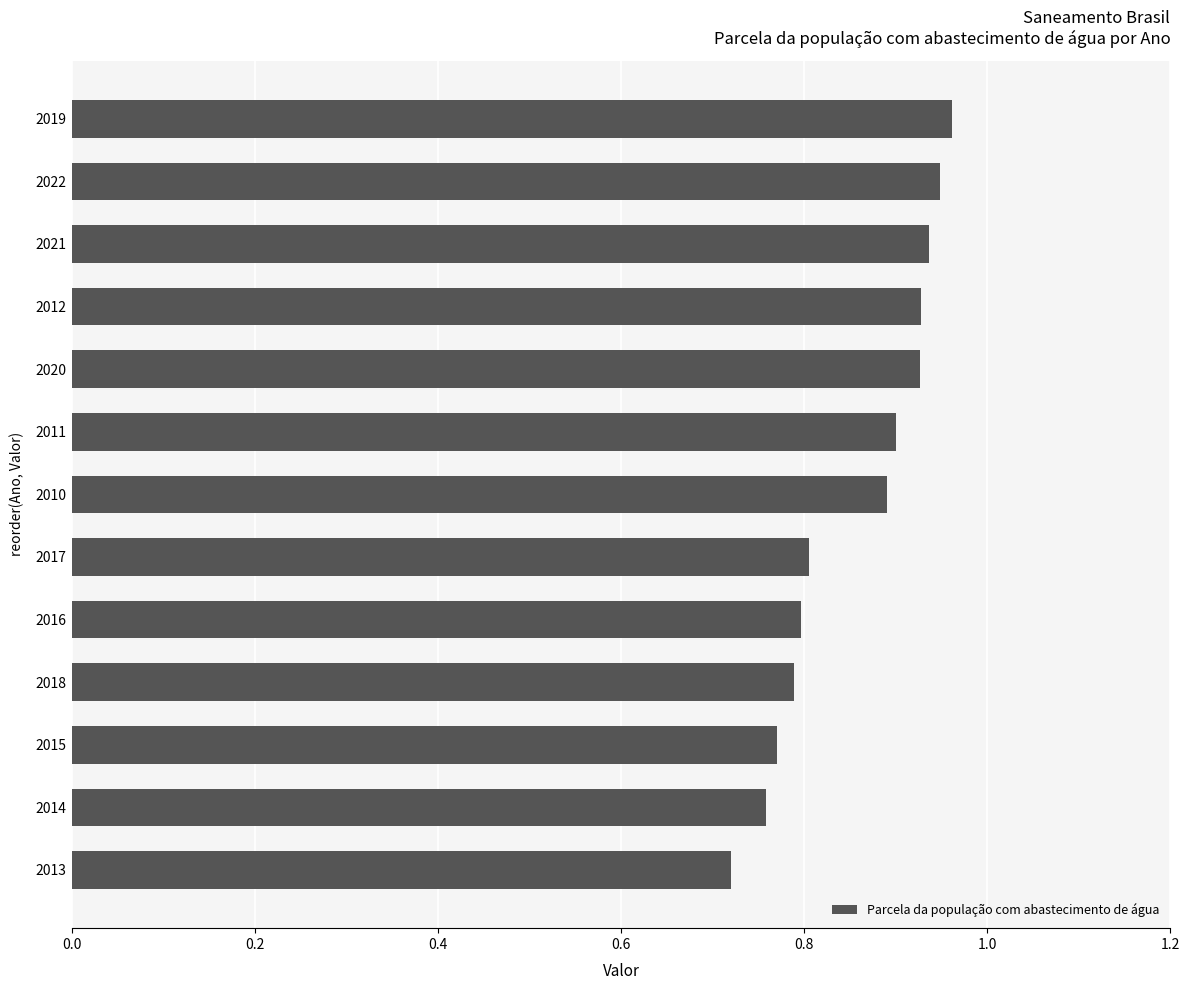

Which has a higher value, 2011 or 2021?

2021